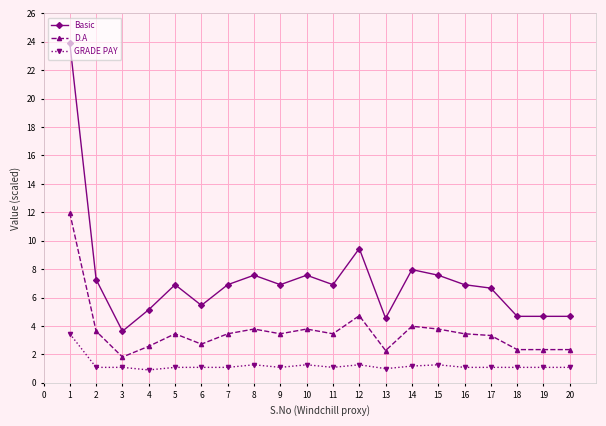

How many lines are shown in the chart?

3